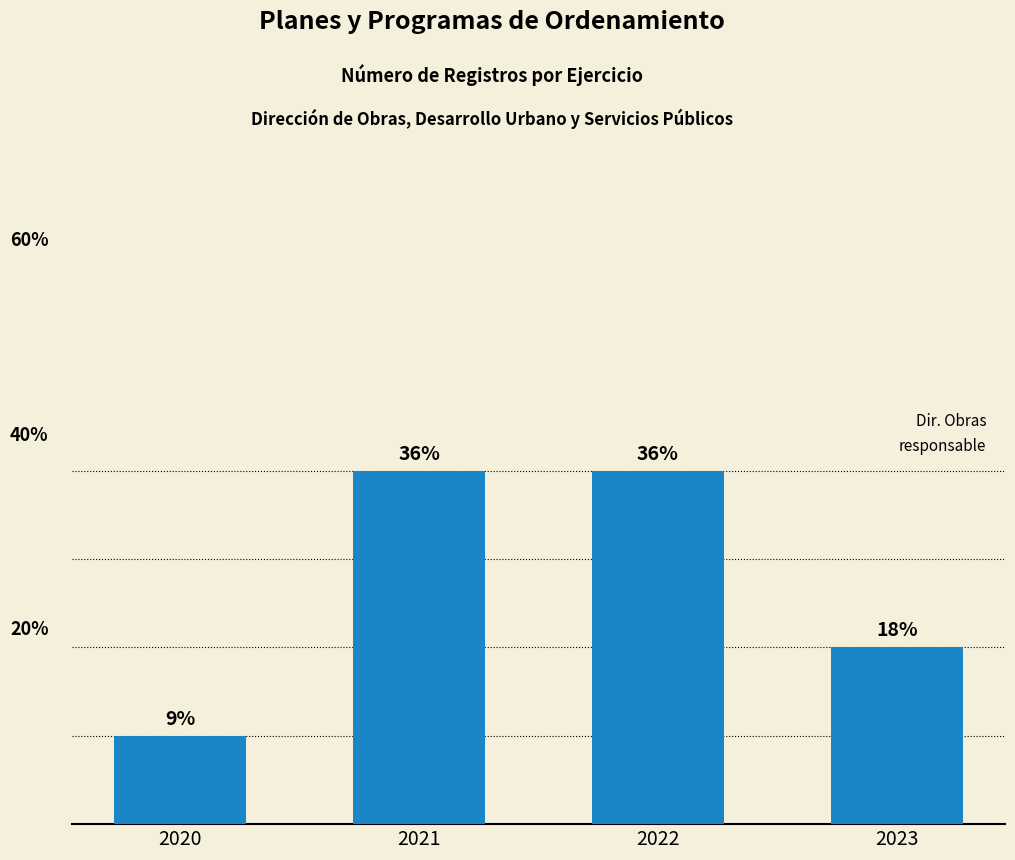

Reading right to left, extract all data points from this chart.

2023=2	2022=4	2021=4	2020=1